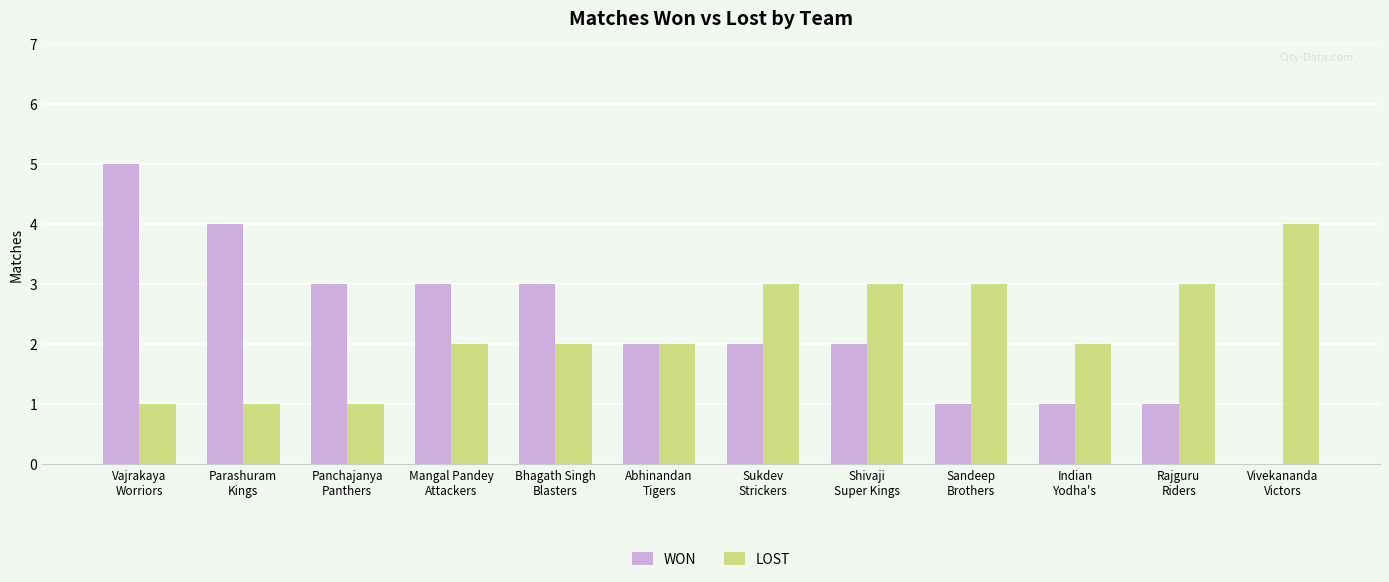

What is the maximum value for LOST?

4